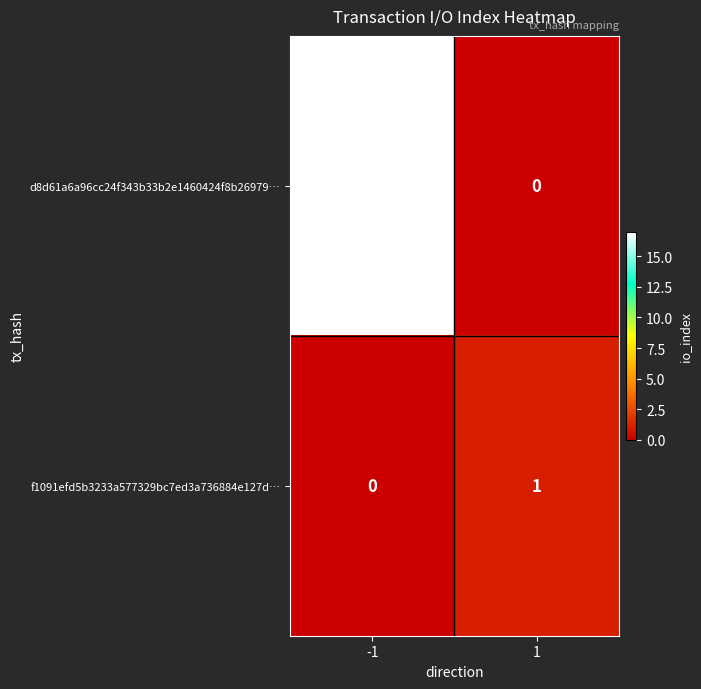

Rank the series at -1 from lowest to highest value.

f1091efd5b3233a577329bc7ed3a736884e127d…, d8d61a6a96cc24f343b33b2e1460424f8b26979…